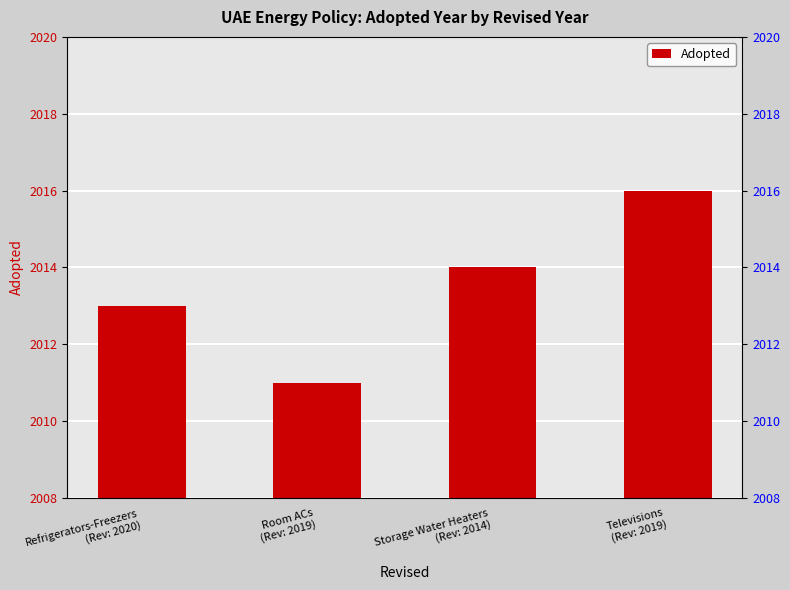

What is the difference between the maximum and minimum values?

5